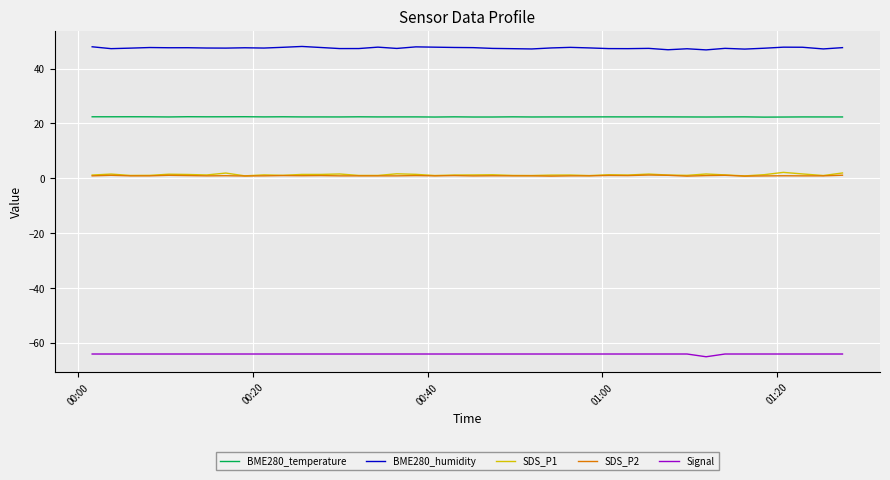

Which series has the largest total across all categories?

BME280_humidity